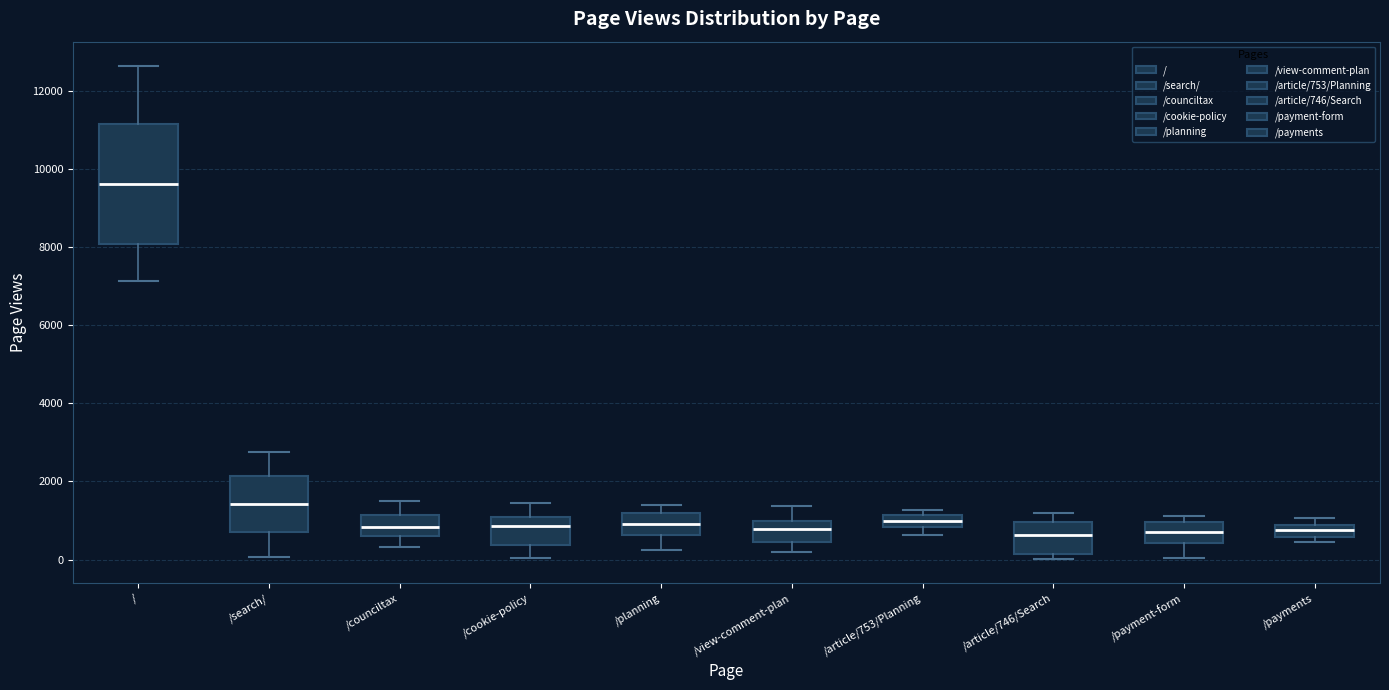

Where is the lower edge of the box for /view-comment-plan on the y-axis? The values are not printed on the chart, so give them approximately, as read against the axis.

400